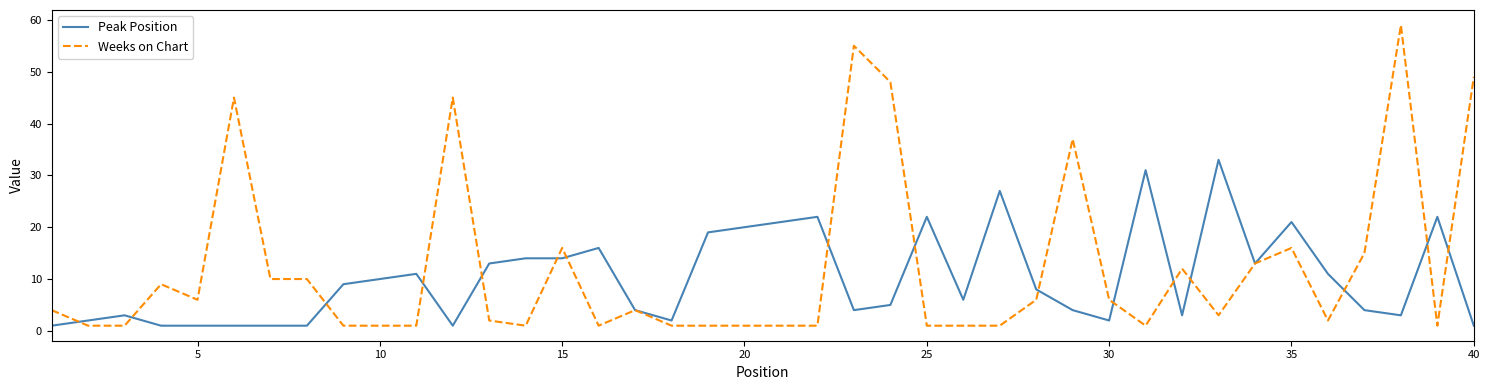

What is the maximum value for Weeks on Chart?

59